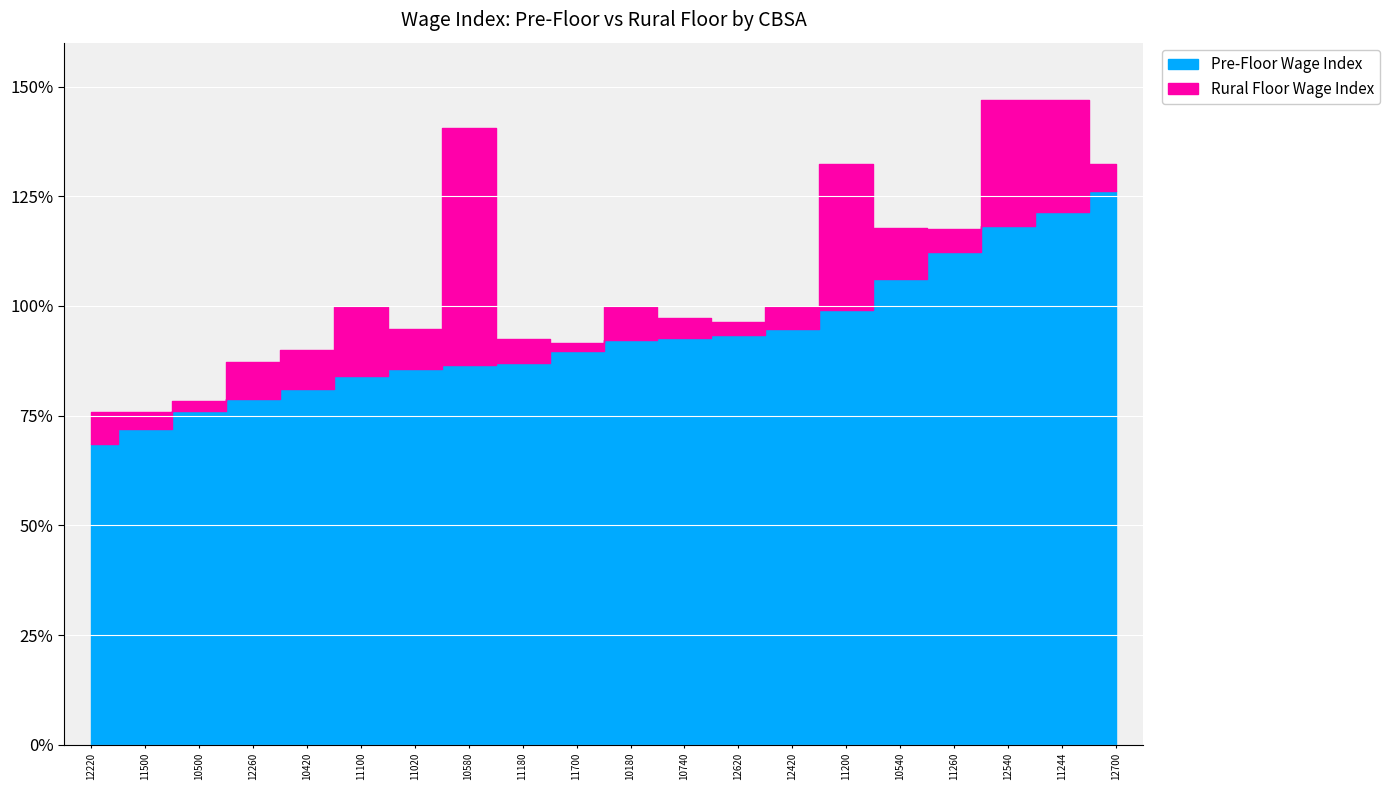

Which series has the largest total across all categories?

Rural Floor Wage Index